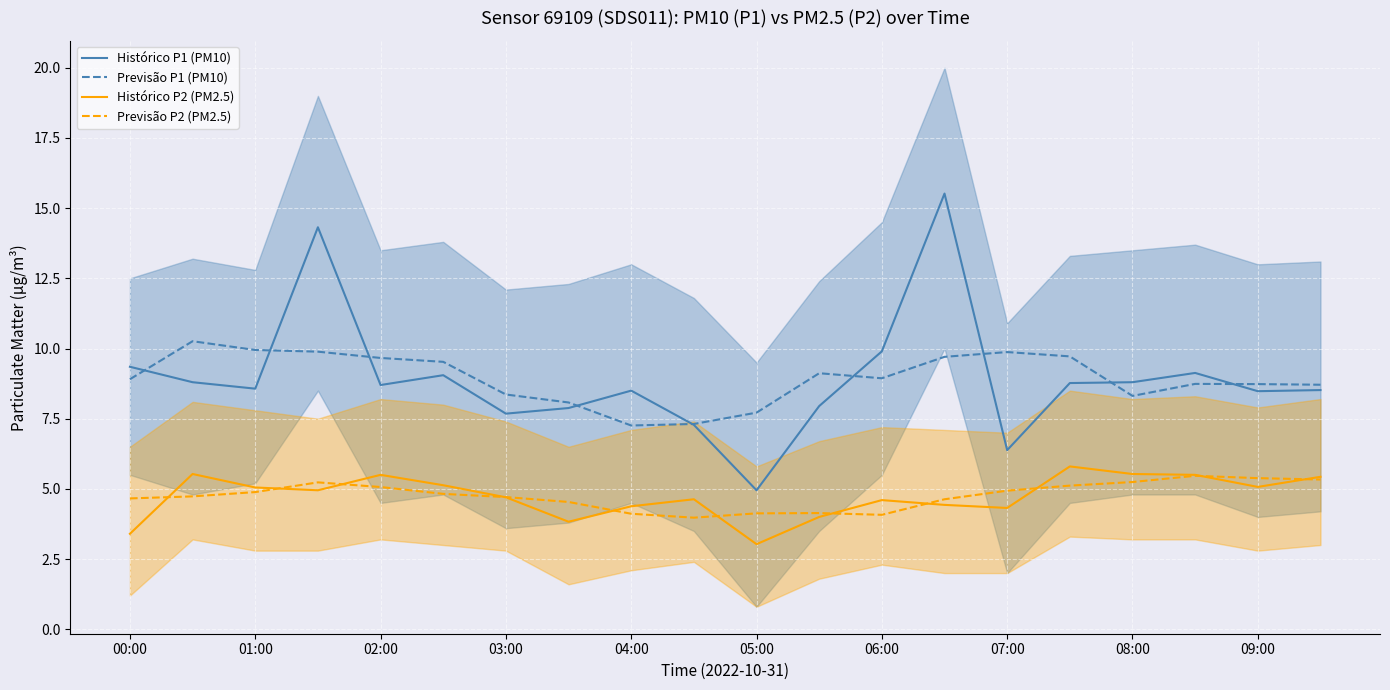

The value of Previsão P1 (PM10) at 00:00 is 8.9. True or false?

True